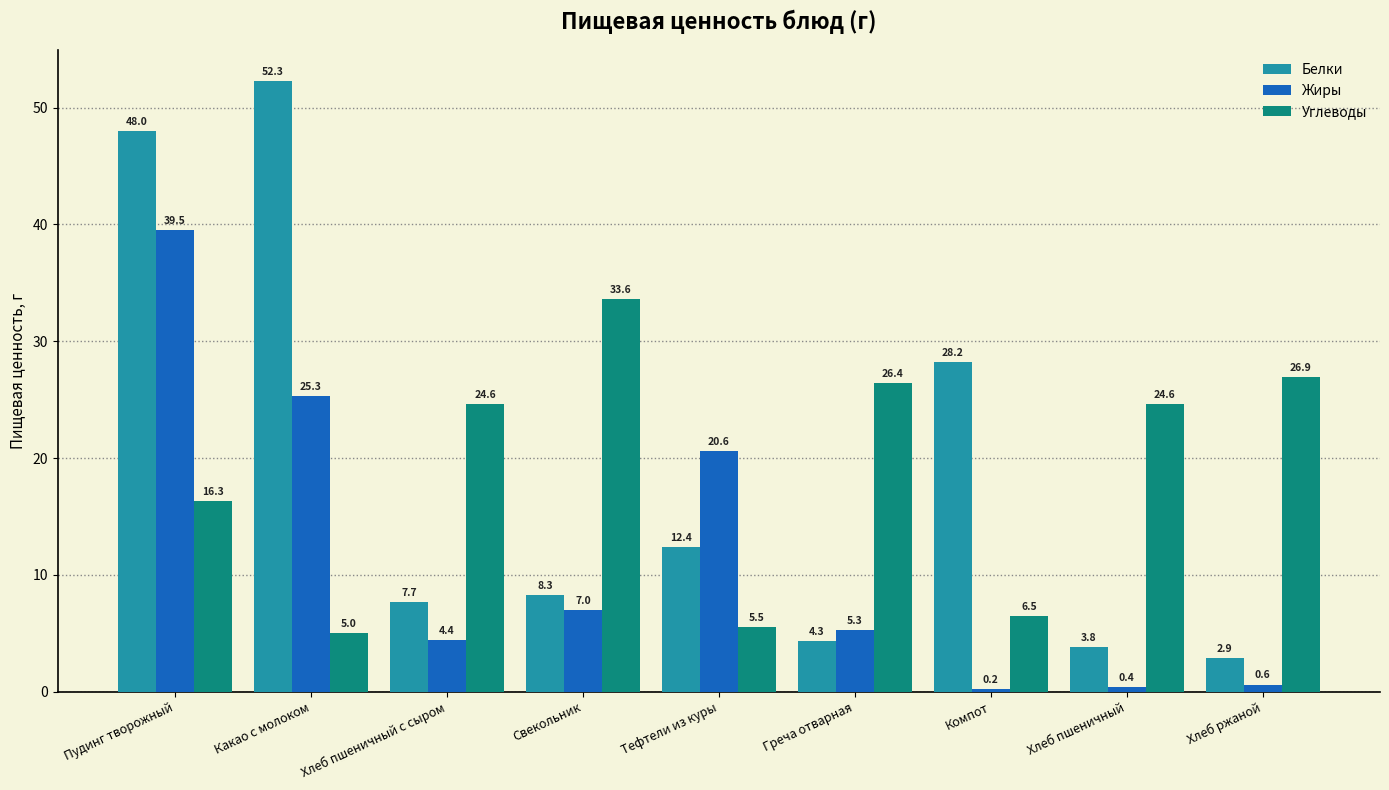

Reading right to left, transcribe all the data shown in this chart.

Белки: 2.9	3.8	28.2	4.3	12.4	8.3	7.7	52.3	48.0
Жиры: 0.6	0.4	0.2	5.3	20.6	7.0	4.4	25.3	39.5
Углеводы: 26.9	24.6	6.5	26.4	5.5	33.6	24.6	5.0	16.3